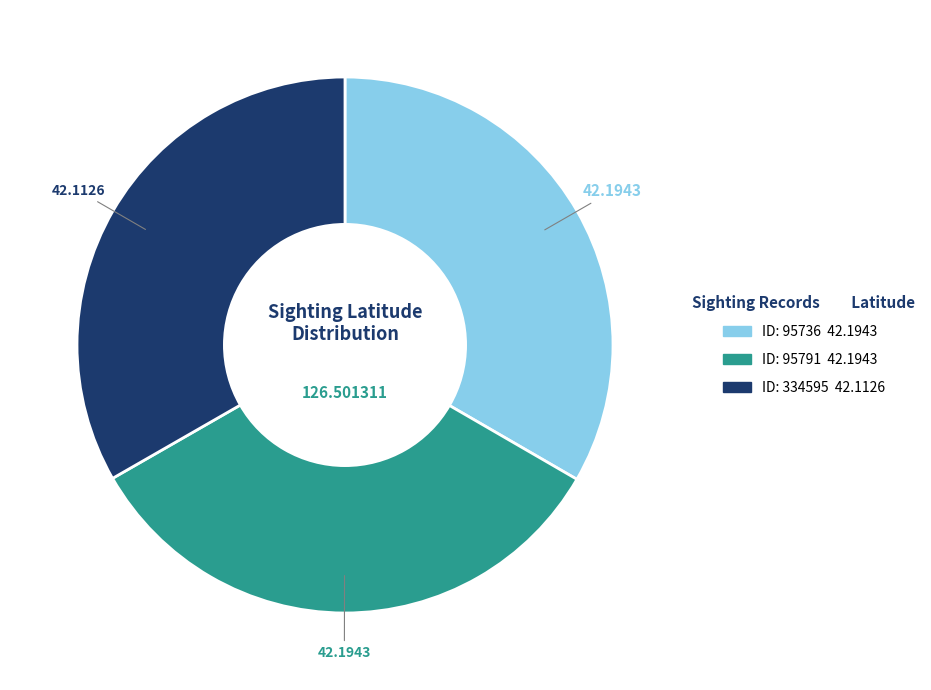

Does any single category account for the majority?

No